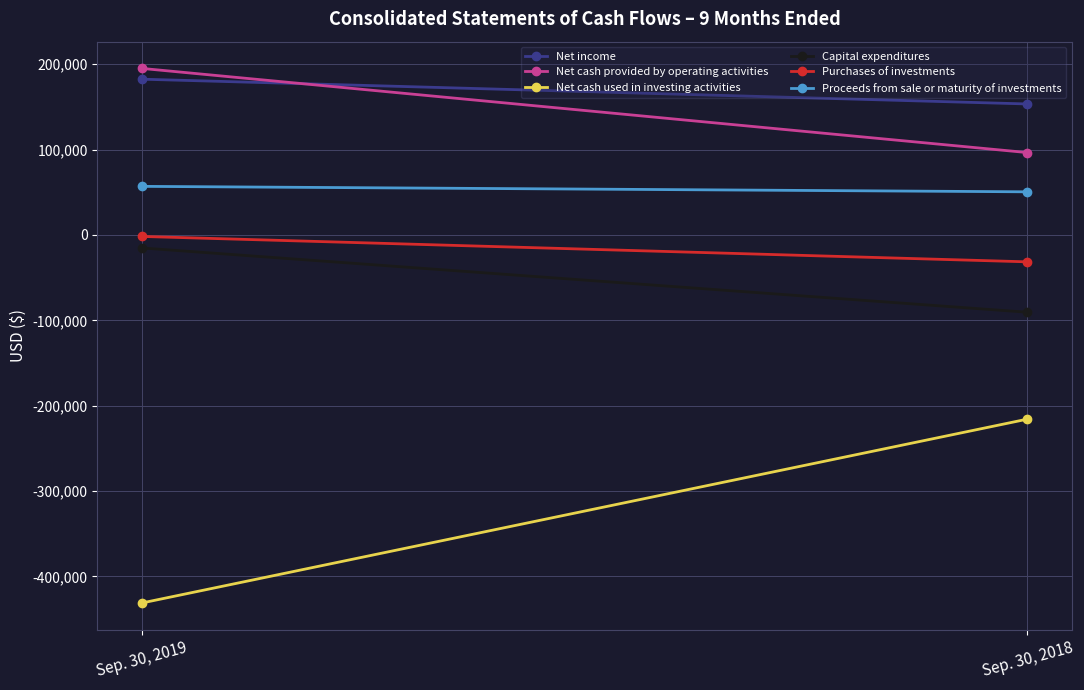

How many Net cash used in investing activities values are between -431110 and -215729?

2